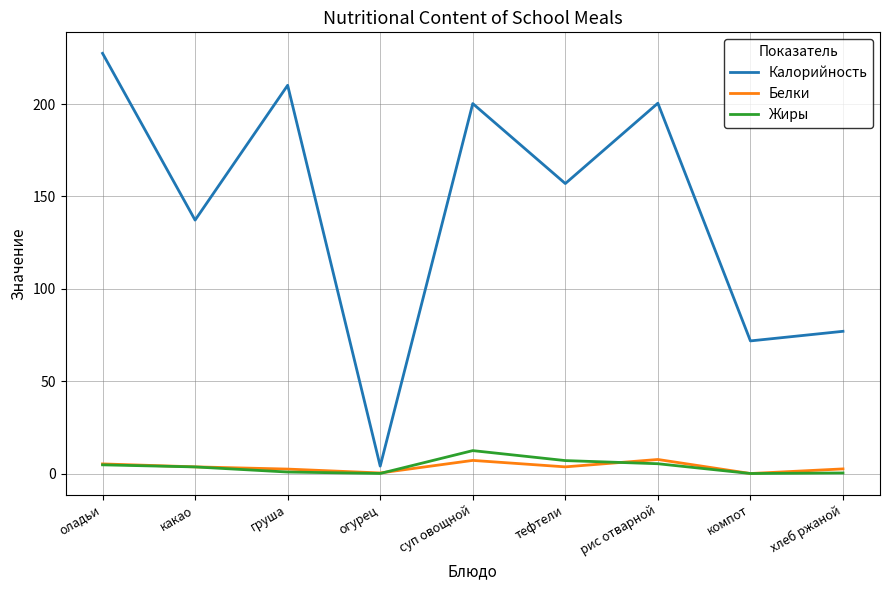

At which label does Калорийность reach its minimum?

огурец